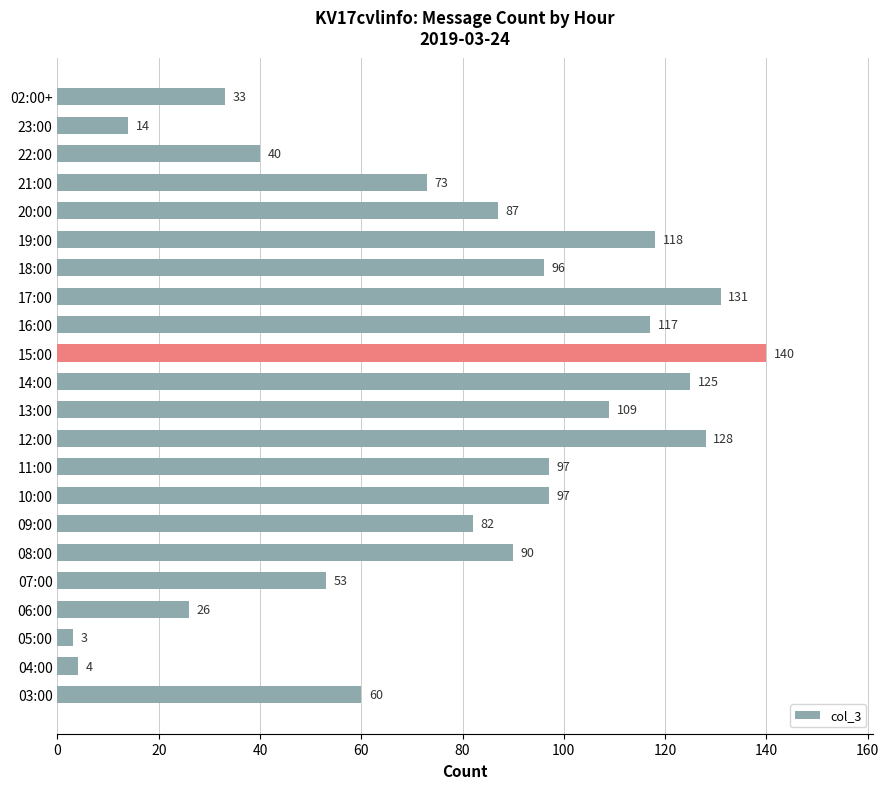

Which has a higher value, 07:00 or 23:00?

07:00